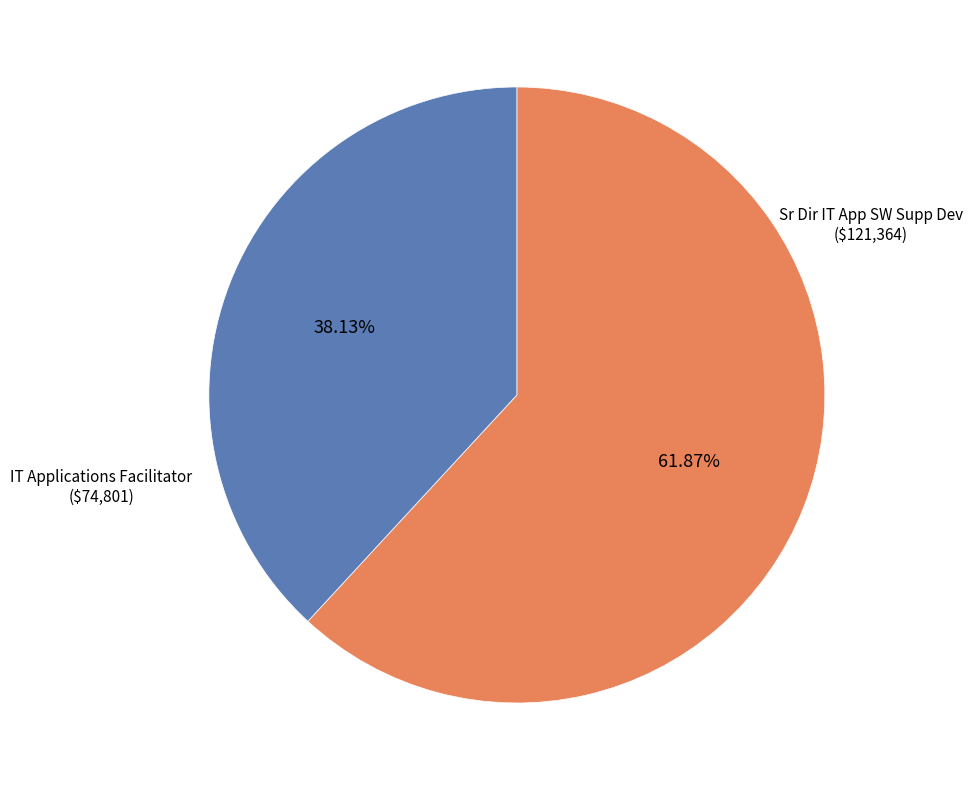

Approximately how many times larger is the value at IT Applications Facilitator compared to Sr Dir IT App SW Supp Dev?

0.6